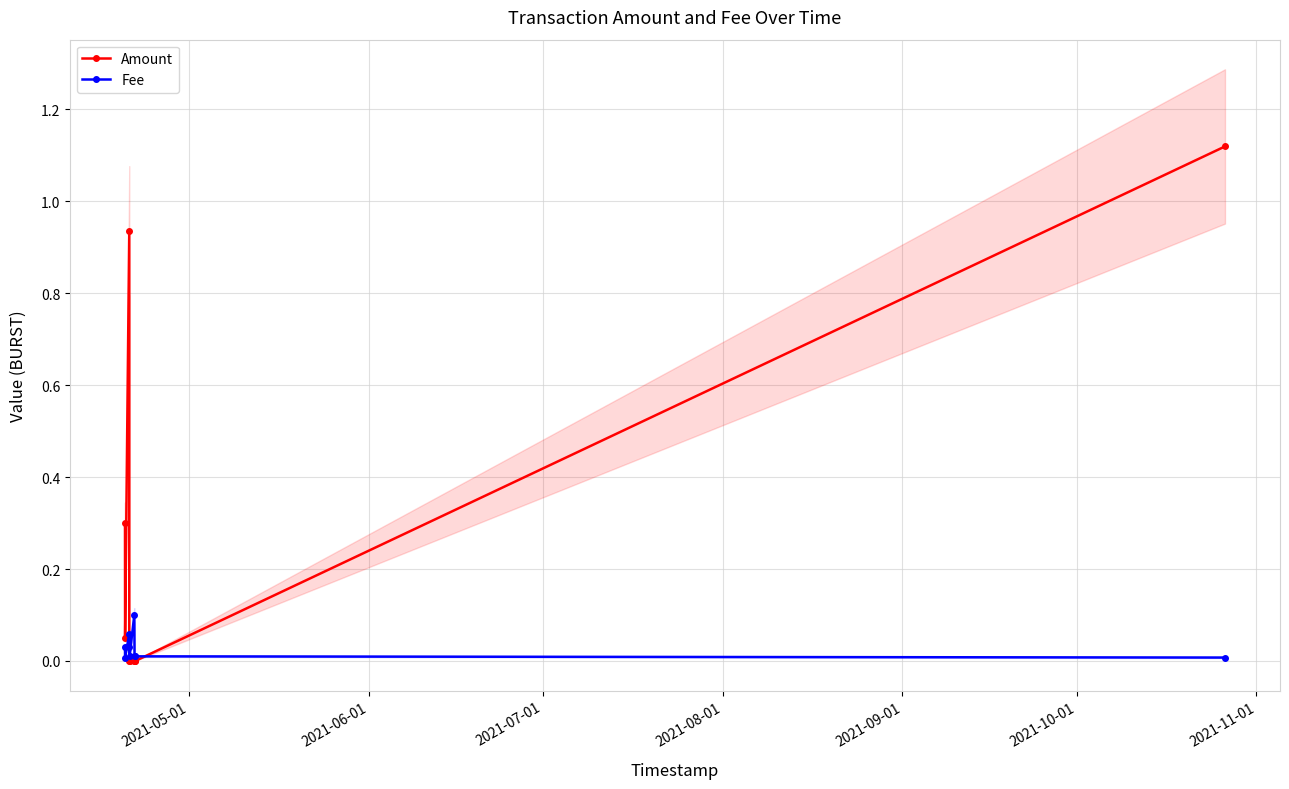

Is it true that Amount equals 0.1 at 2021-06-01?

False